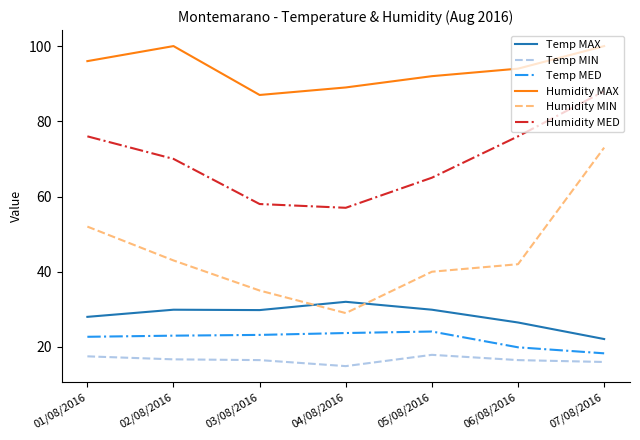

What is the minimum value shown in the chart?

14.9